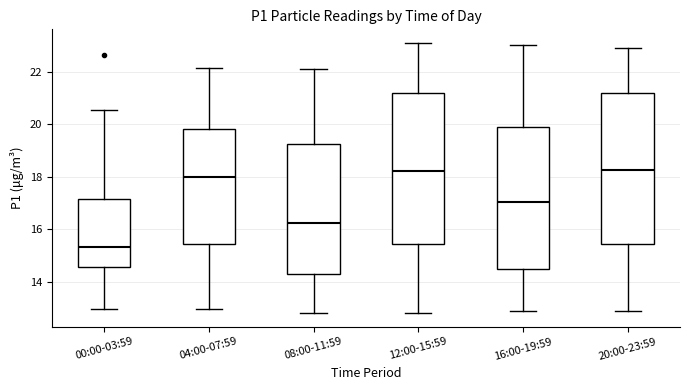

Reading left to right, read every box against the y-axis: the position of its median line, the range the box covers, and the ends of its whiskers. The values are not printed on the chart, so give them approximately, as read against the axis.

00:00-03:59: median 15.4, box 14.6 to 17.2, whiskers 13.0 to 20.6
04:00-07:59: median 18.0, box 15.4 to 19.8, whiskers 13.0 to 22.2
08:00-11:59: median 16.2, box 14.2 to 19.2, whiskers 12.8 to 22.2
12:00-15:59: median 18.2, box 15.4 to 21.2, whiskers 12.8 to 23.2
16:00-19:59: median 17.0, box 14.6 to 20.0, whiskers 13.0 to 23.0
20:00-23:59: median 18.2, box 15.4 to 21.2, whiskers 13.0 to 23.0